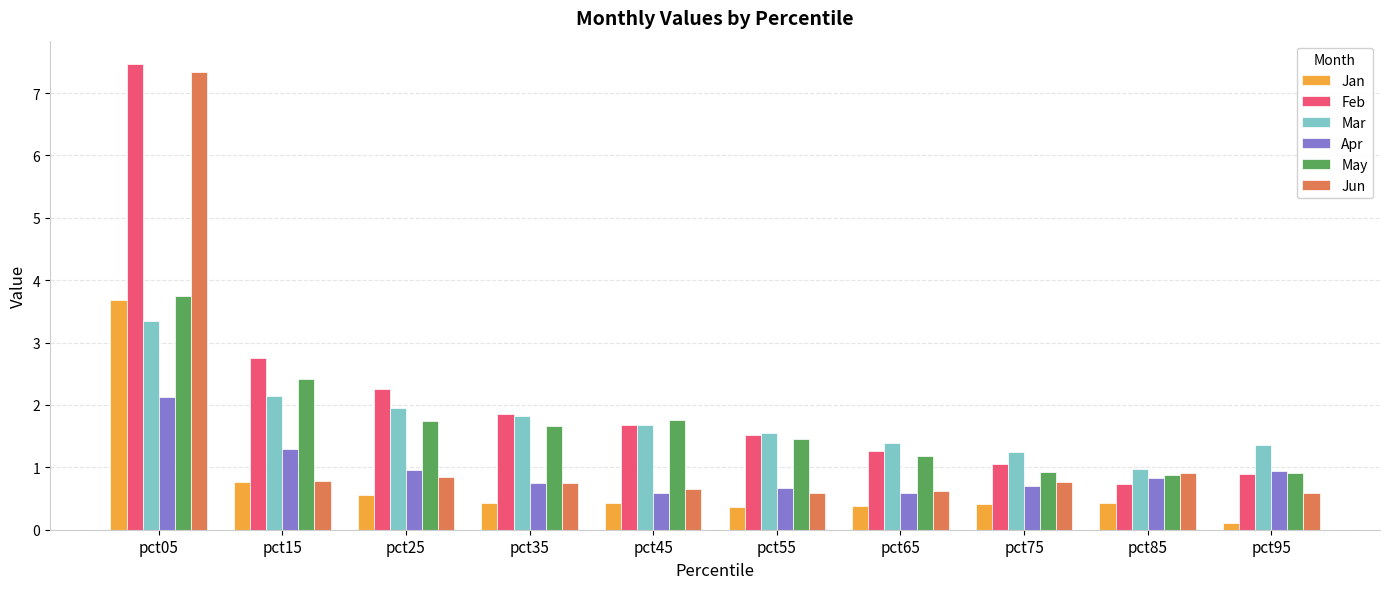

The value of Jan at pct25 is 0.6. True or false?

True